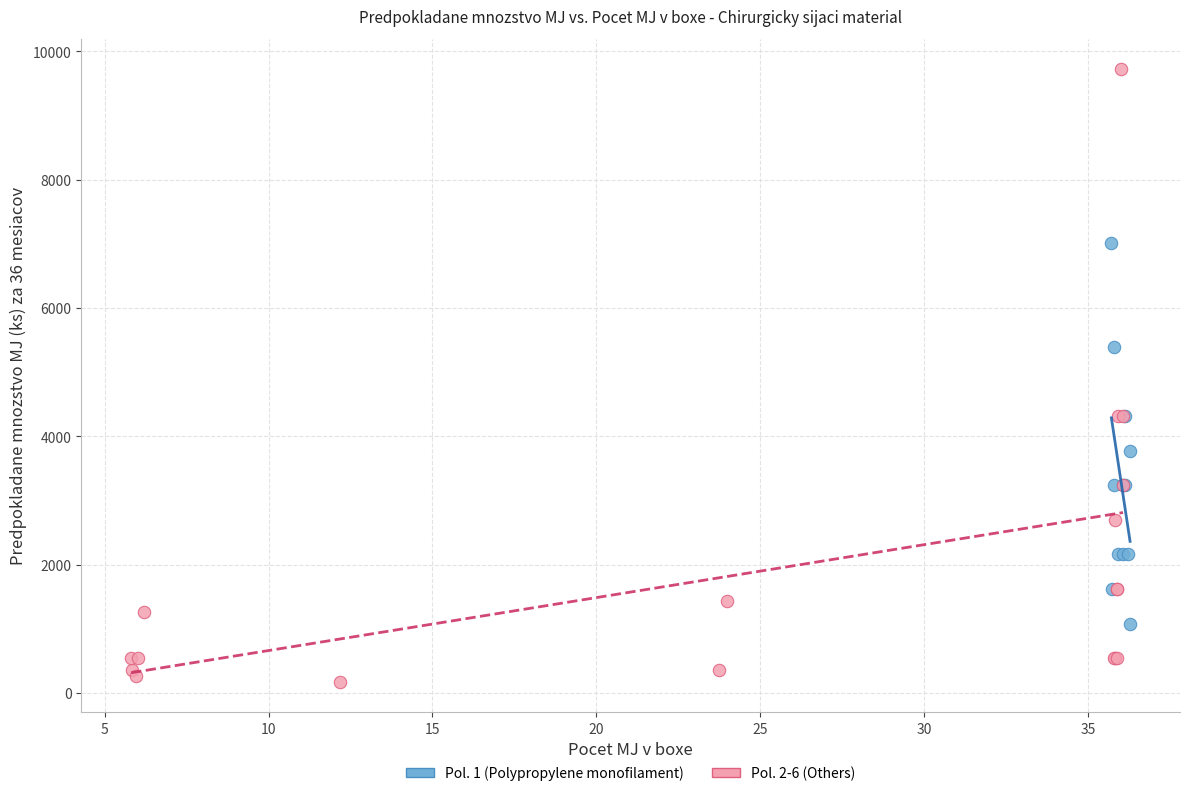

Which series contains the highest Y value?

Pol. 2-6 (Others)